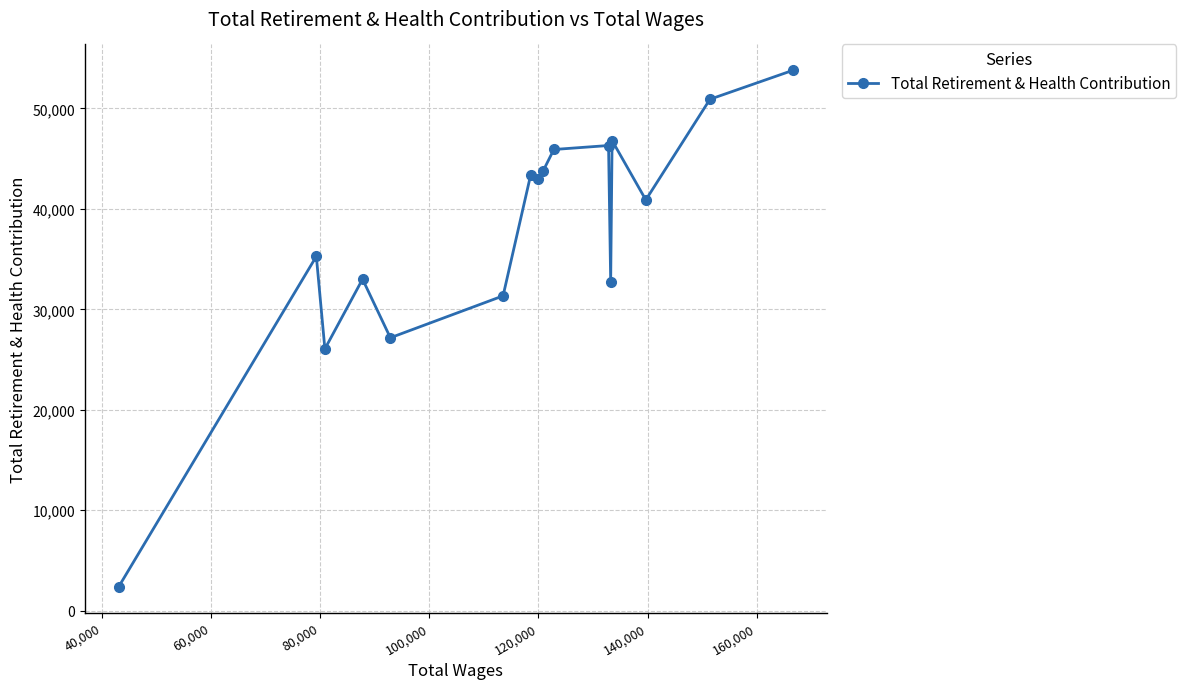

What is the value of the 9th point from the left?

43746